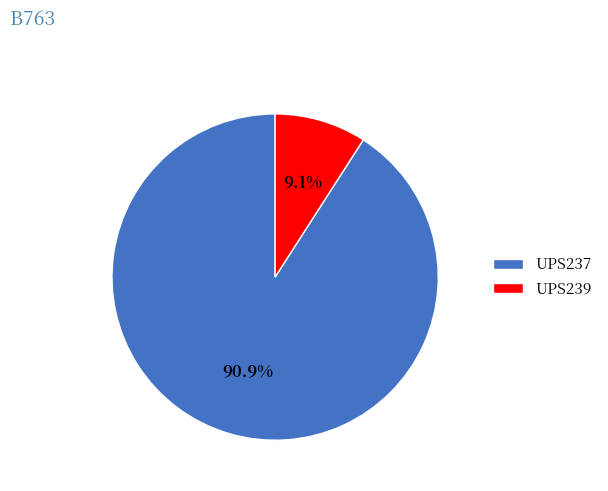

Between UPS239 and UPS237, which is larger?

UPS237